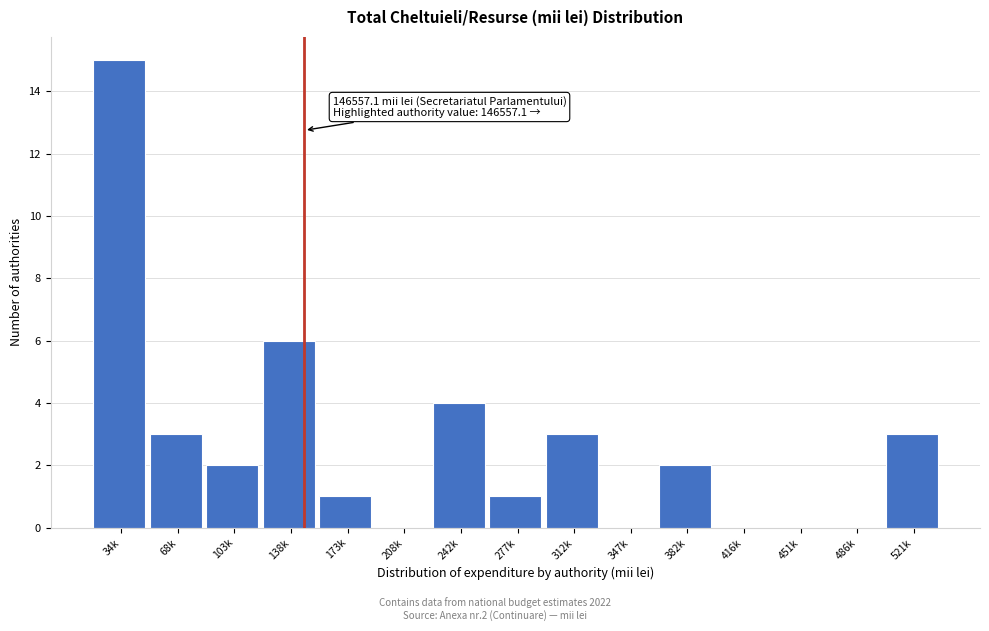

Reading right to left, transcribe all the data shown in this chart.

521k=3	486k=0	451k=0	416k=0	382k=2	347k=0	312k=3	277k=1	242k=4	208k=0	173k=1	138k=6	103k=2	68k=3	34k=15